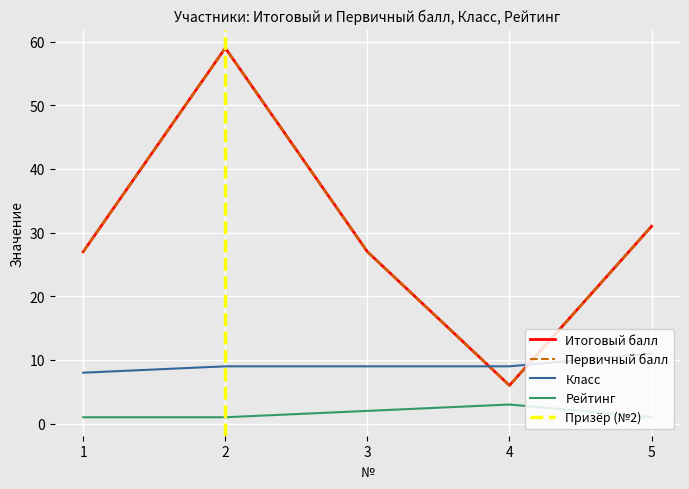

How many lines are shown in the chart?

4